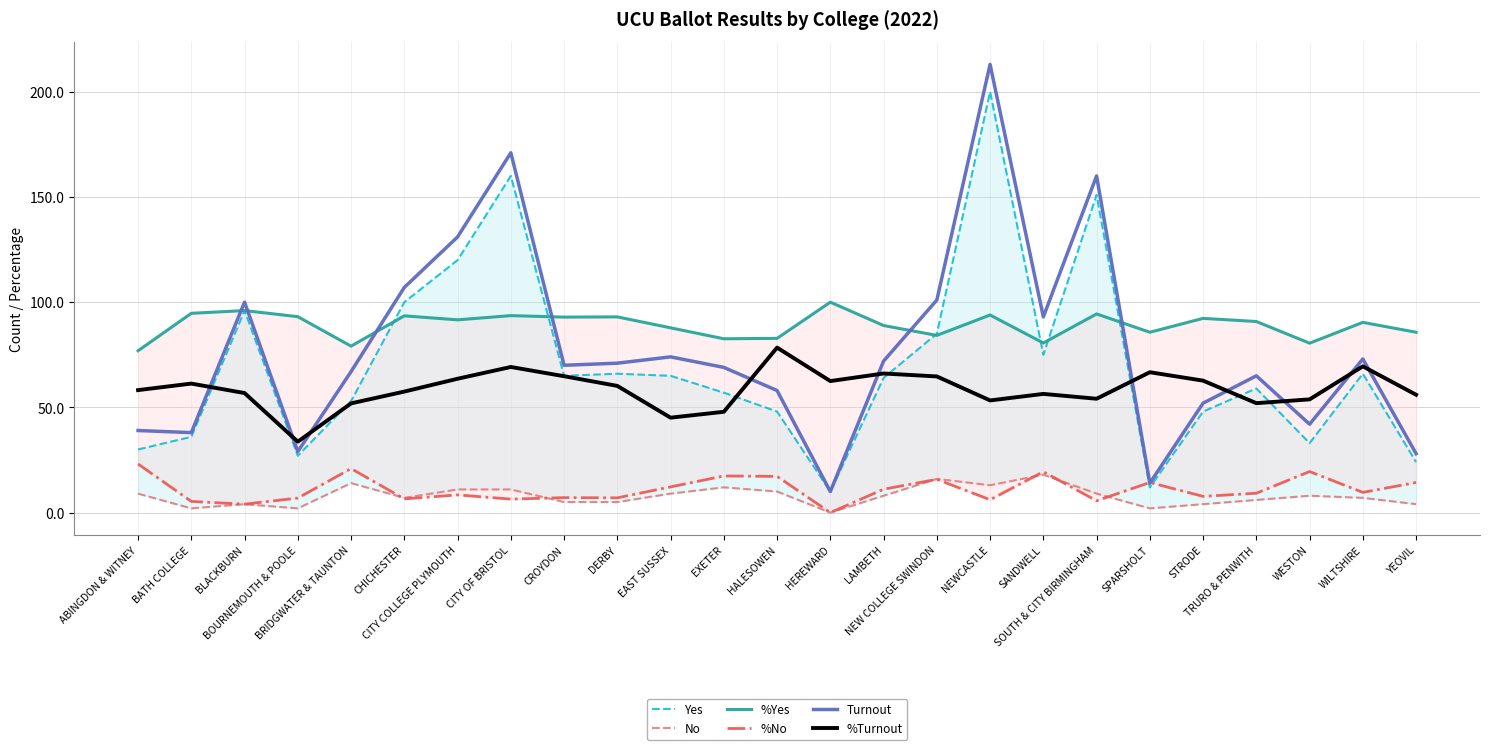

What is the average value of the %Yes series?

89.0